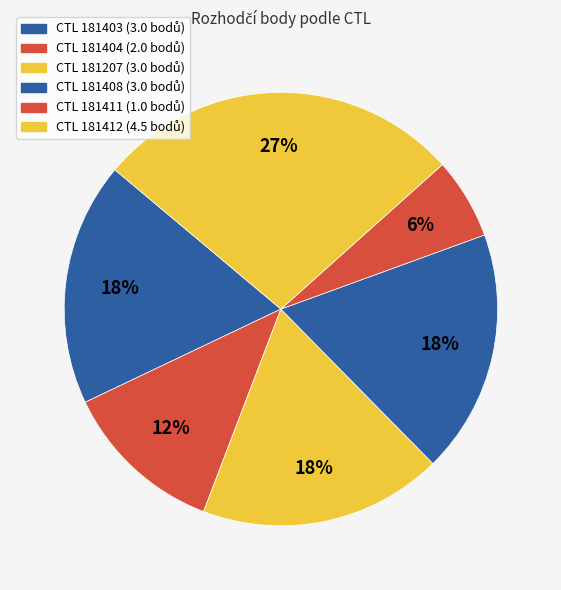

How many slices are in this pie chart?

6